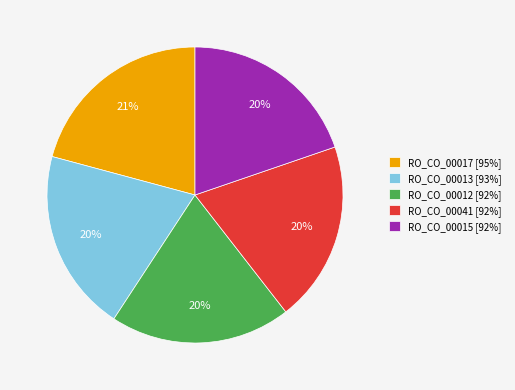

Approximately how many times larger is the value at RO_CO_00013 [93%] compared to RO_CO_00041 [92%]?

1.0